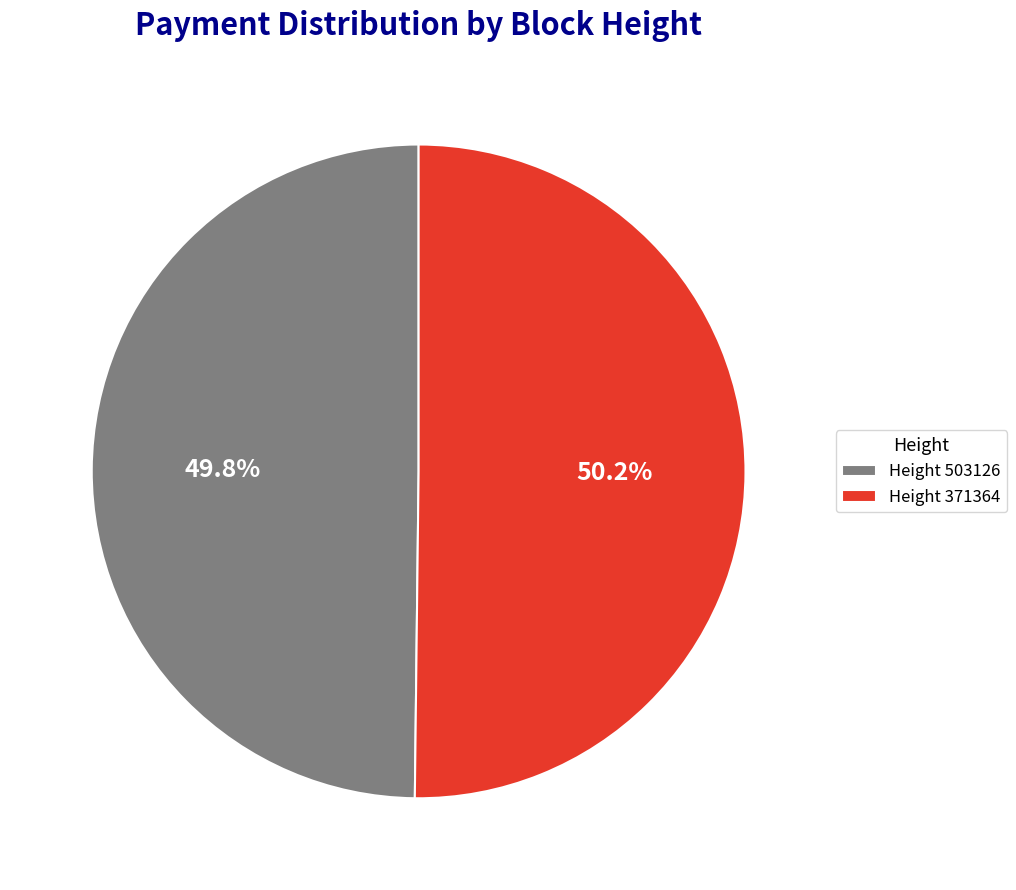

Is the sum of Height 503126 and Height 371364 greater than half?

Yes